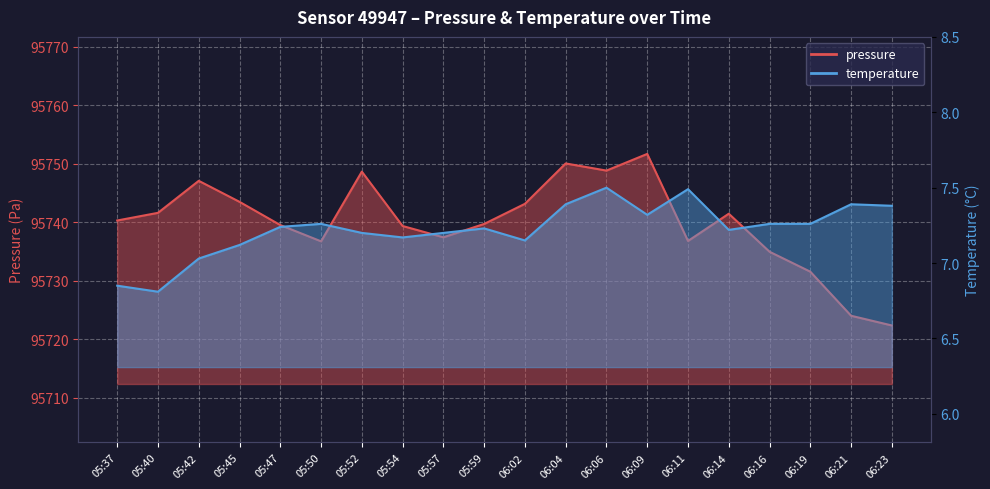

The pressure series shows 95750.0 at 06:04. True or false?

True